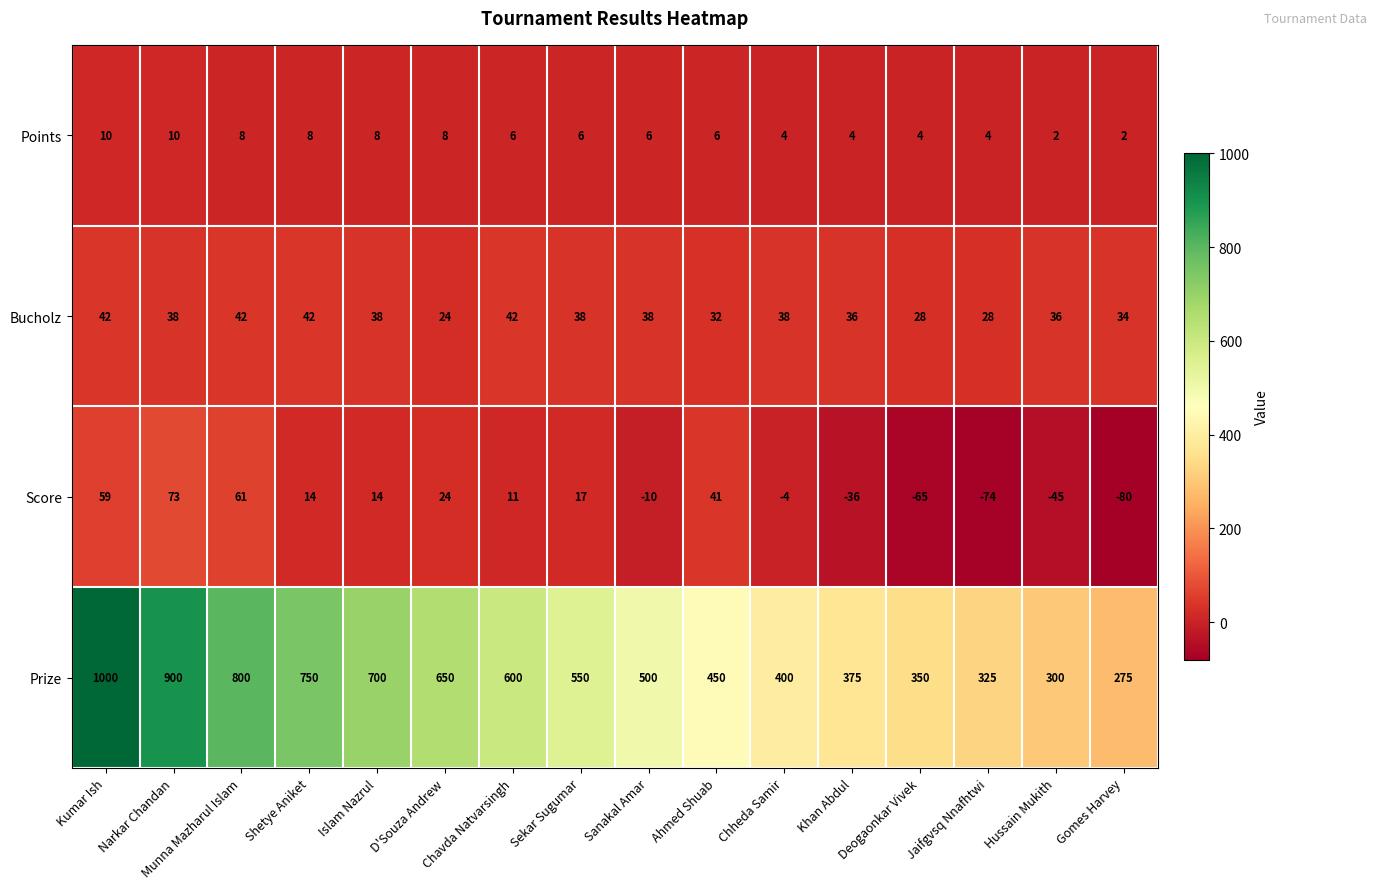

At which label does Prize first exceed 550?

Kumar Ish